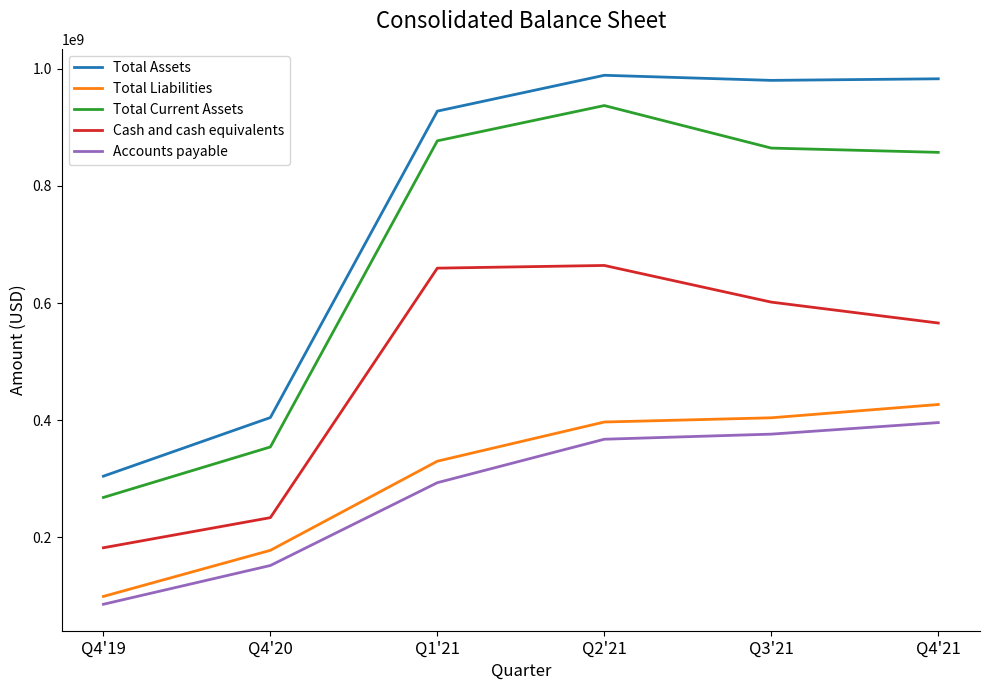

True or false: Total Current Assets and Total Liabilities intersect in this chart.

False